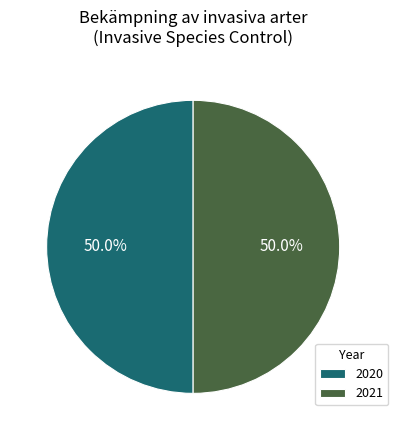

How many slices are in this pie chart?

2